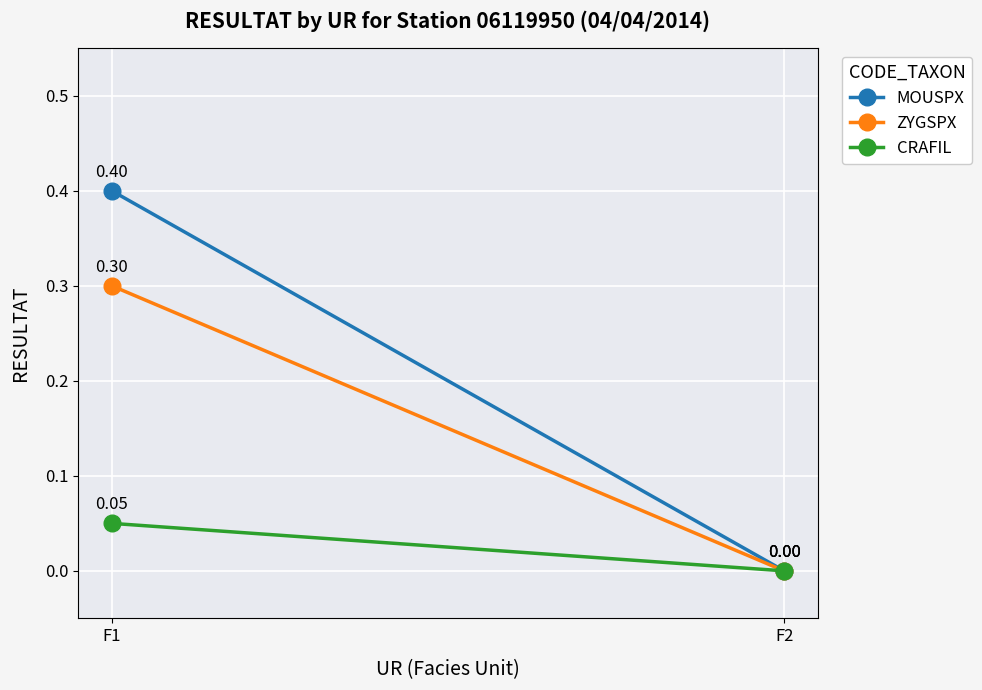

Is the value of MOUSPX at F1 greater than the value of ZYGSPX at F1?

Yes